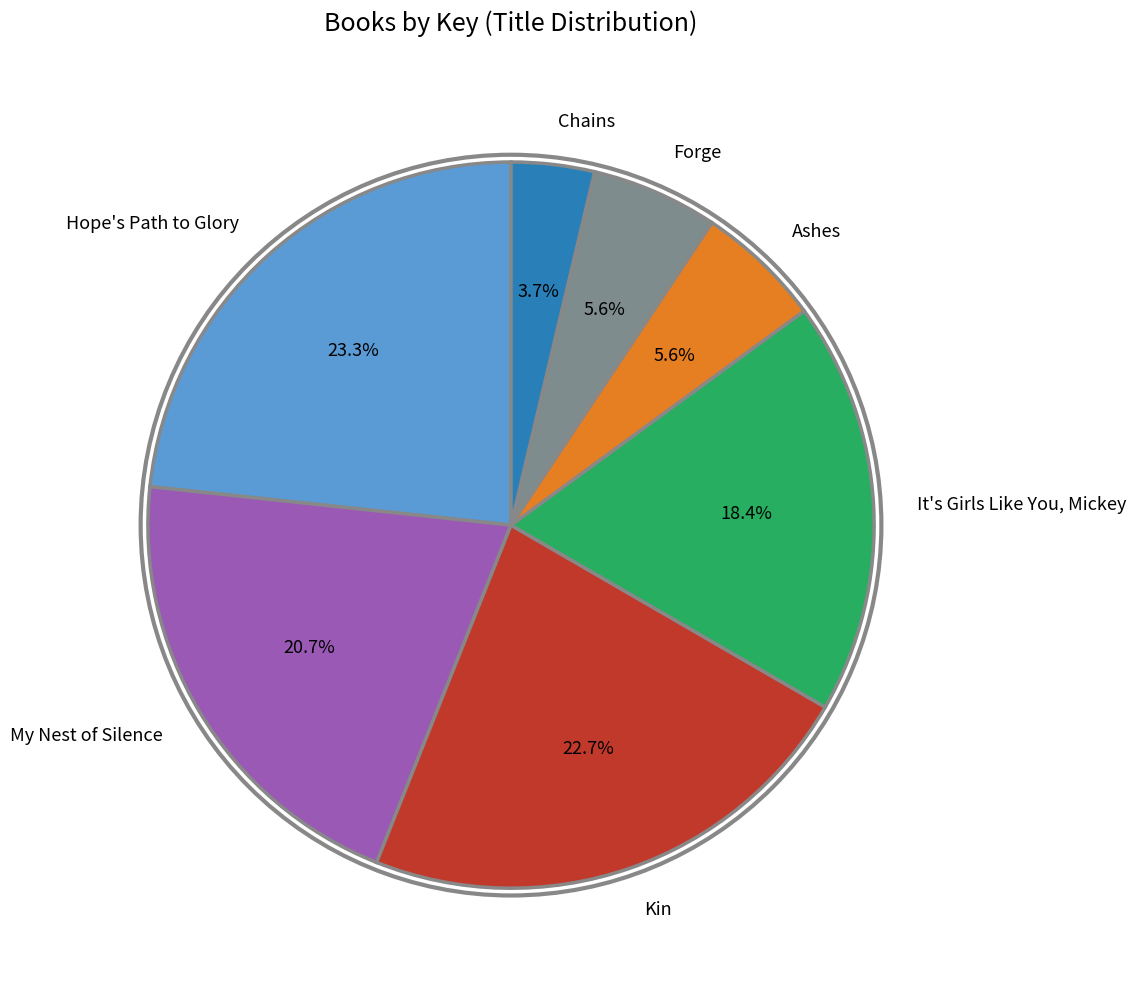

To the nearest percent, what percentage of the pie is Chains?

4%